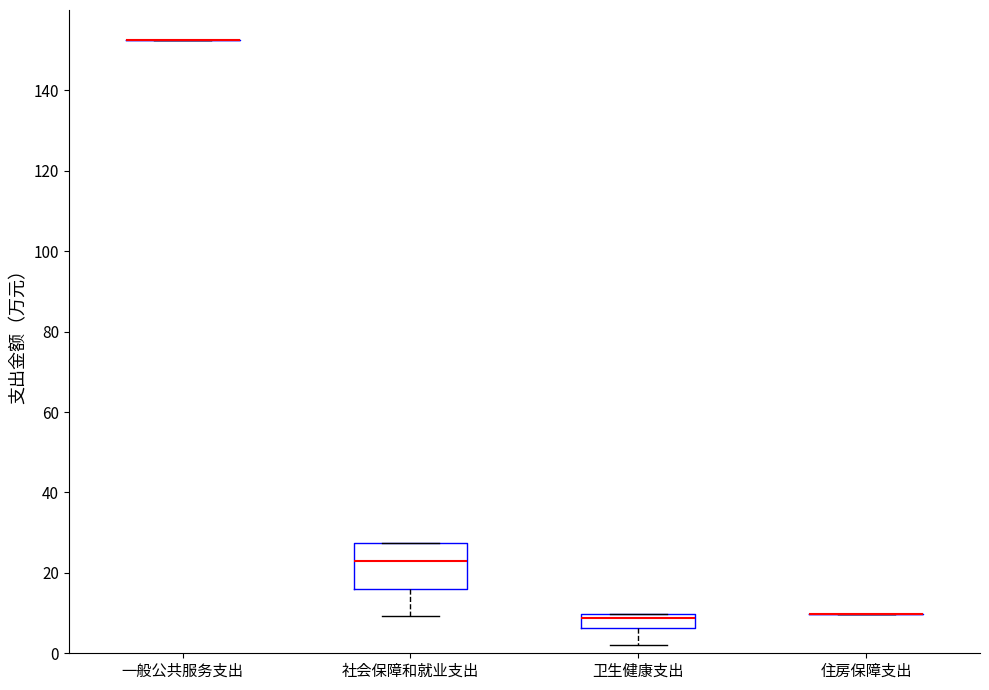

Reading left to right, transcribe this box plot: for each box, give where its median line is, the range the box spans, and where its two whiskers end, as read against the y-axis. The values are not printed on the chart, so give them approximately, as read against the axis.

一般公共服务支出: box collapsed to a line at 152, whiskers 152 to 152
社会保障和就业支出: median 22, box 16 to 28, whiskers 10 to 28
卫生健康支出: median 8, box 6 to 10, whiskers 2 to 10
住房保障支出: box collapsed to a line at 10, whiskers 10 to 10